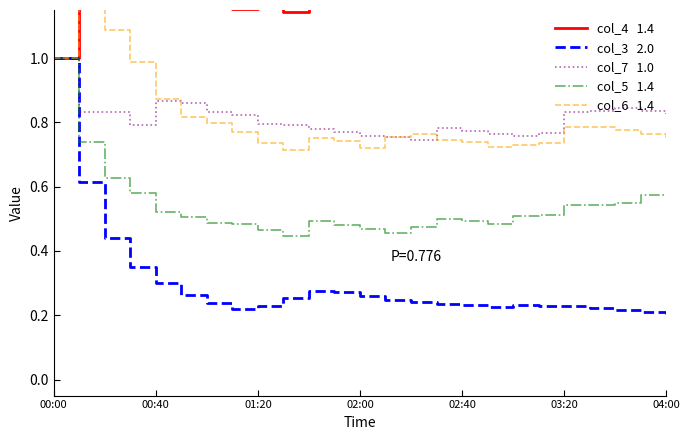

Reading right to left, extract all data points from this chart.

col_4   1.4: 1.5	1.6	1.6	1.6	1.6	1.6	1.5	1.5	1.3	1.3	1.3	1.3	1.2	1.2	1.3	1.1	1.2	1.2	1.2	1.2	1.3	1.4	1.5	1.7	1.0
col_3   2.0: 0.2	0.2	0.2	0.2	0.2	0.2	0.2	0.2	0.2	0.2	0.2	0.2	0.3	0.3	0.3	0.3	0.2	0.2	0.2	0.3	0.3	0.4	0.4	0.6	1.0
col_7   1.0: 0.8	0.8	0.8	0.8	0.8	0.8	0.8	0.8	0.8	0.8	0.7	0.8	0.8	0.8	0.8	0.8	0.8	0.8	0.8	0.9	0.9	0.8	0.8	0.8	1.0
col_5   1.4: 0.6	0.6	0.5	0.5	0.5	0.5	0.5	0.5	0.5	0.5	0.5	0.5	0.5	0.5	0.5	0.4	0.5	0.5	0.5	0.5	0.5	0.6	0.6	0.7	1.0
col_6   1.4: 0.8	0.8	0.8	0.8	0.8	0.7	0.7	0.7	0.7	0.7	0.8	0.8	0.7	0.7	0.8	0.7	0.7	0.8	0.8	0.8	0.9	1.0	1.1	1.3	1.0